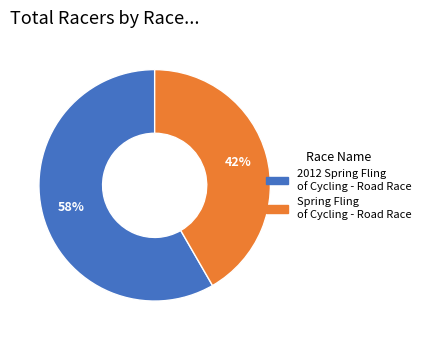

What is the largest slice in the pie chart?

2012 Spring Fling of Cycling - Road Race